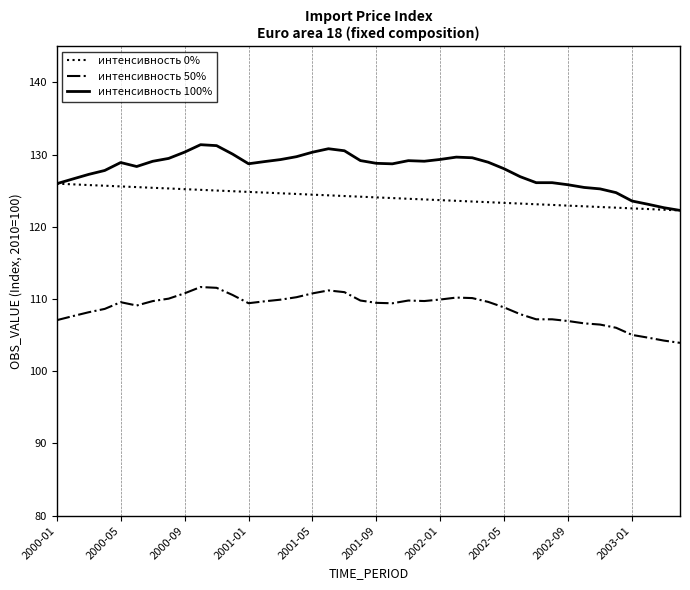

Which series has the widest spread of values?

интенсивность 100%